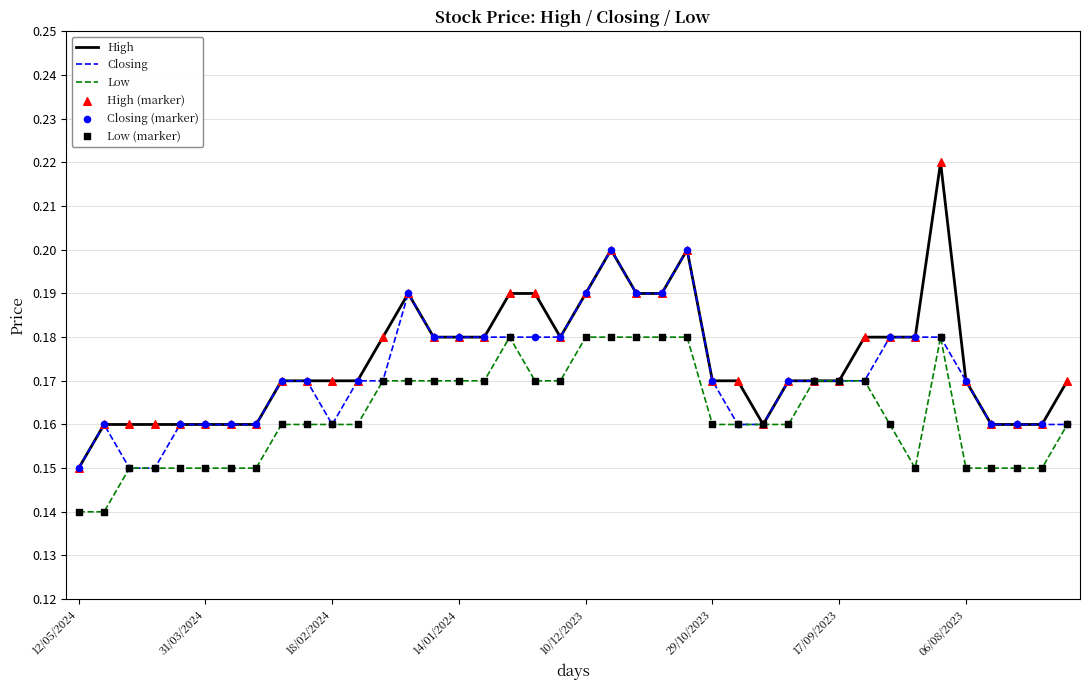

Rank the series by their average value, from lowest to highest.

Low, Closing, High